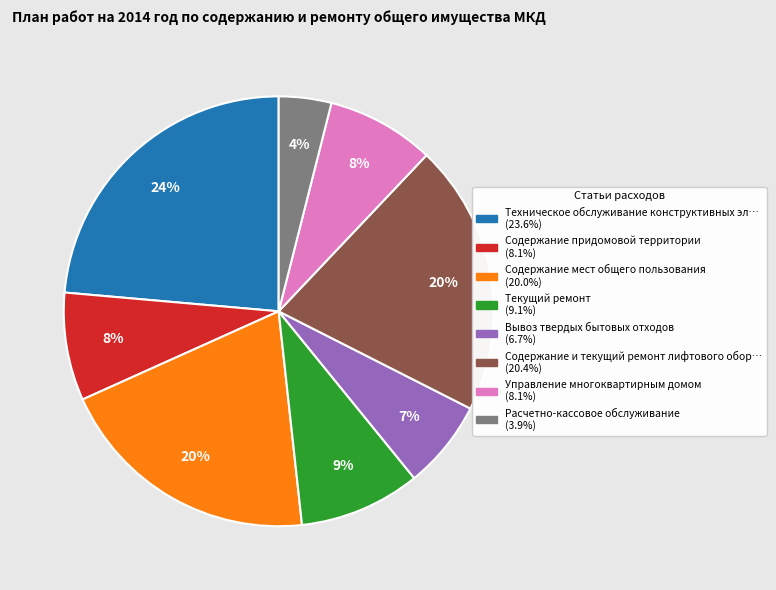

How many slices are in this pie chart?

8